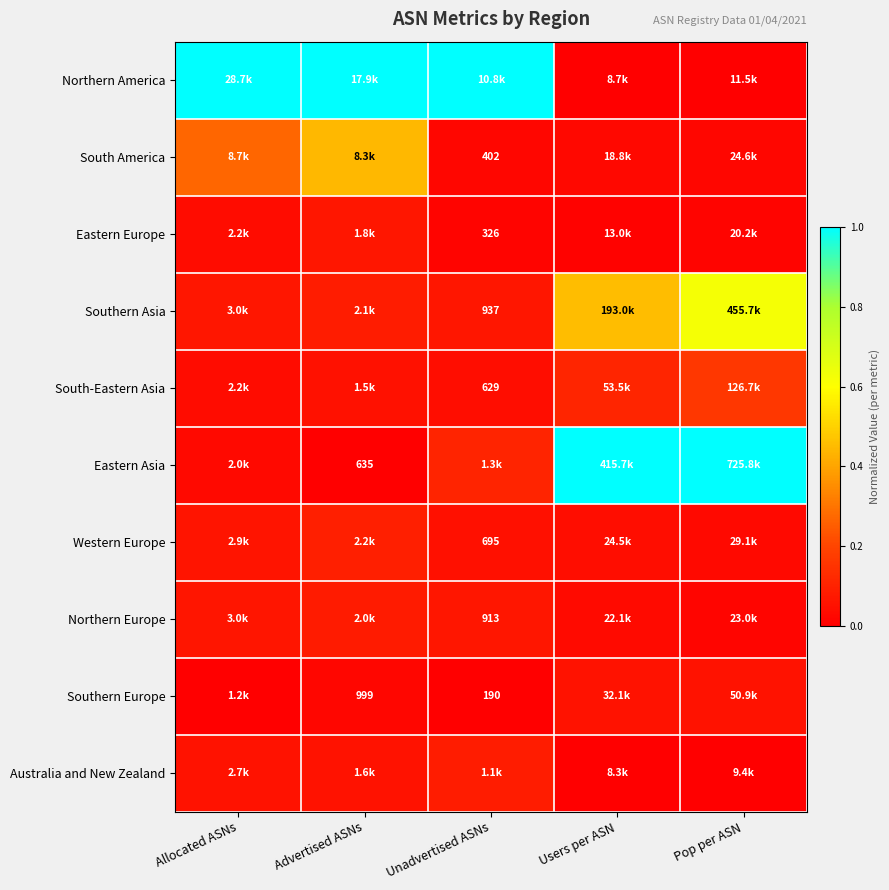

At which label does Western Europe reach its peak?

Advertised ASNs